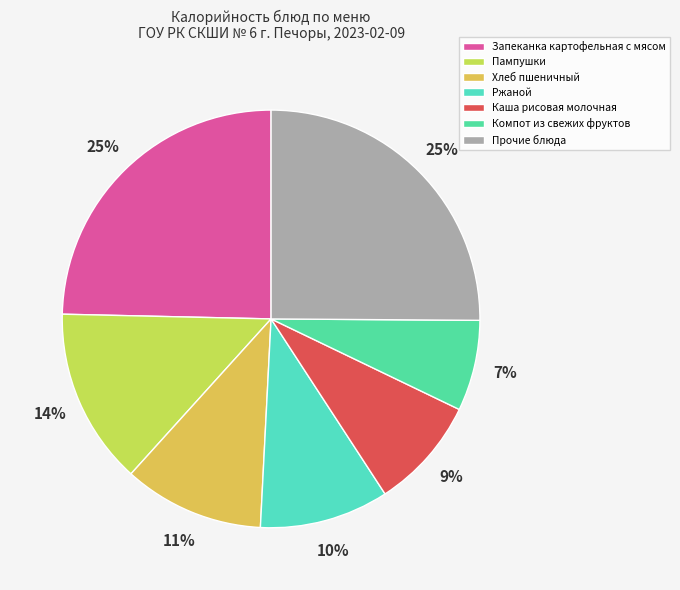

The Хлеб пшеничный slice represents 11% of the pie. True or false?

True